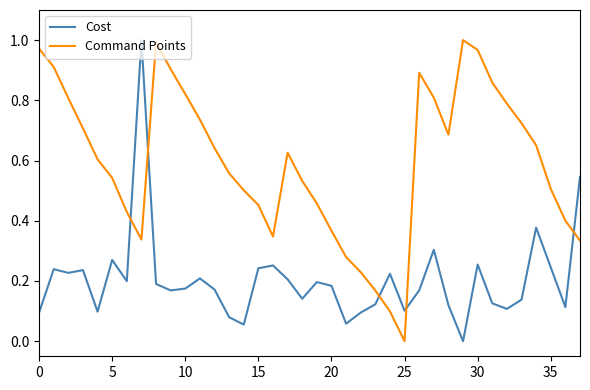

Which series ends up on top after the final intersection of Cost and Command Points?

Cost